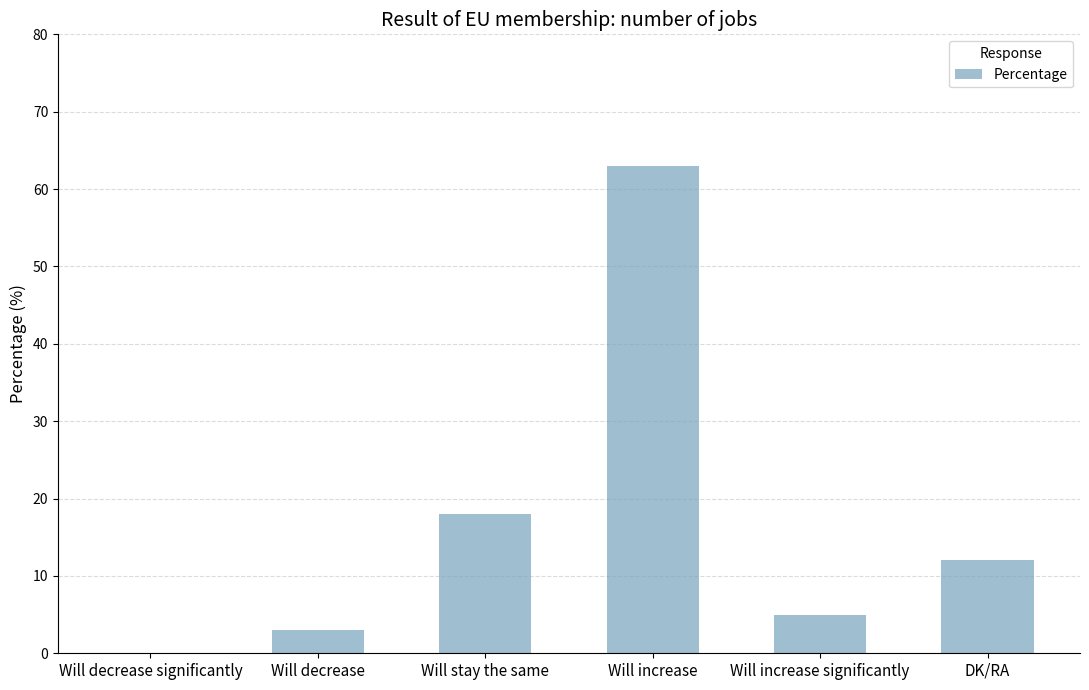

Is it true that the value at Will increase is 25?

False